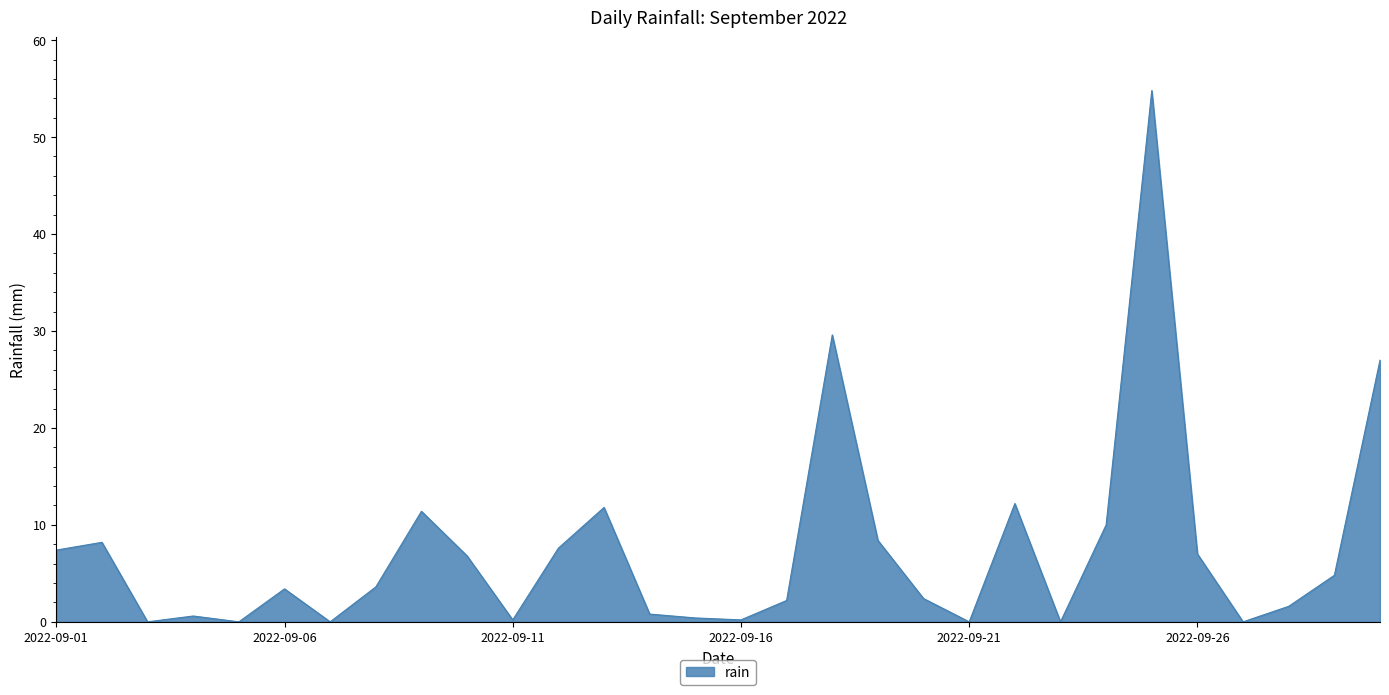

What is the difference between the maximum and minimum values?

54.8